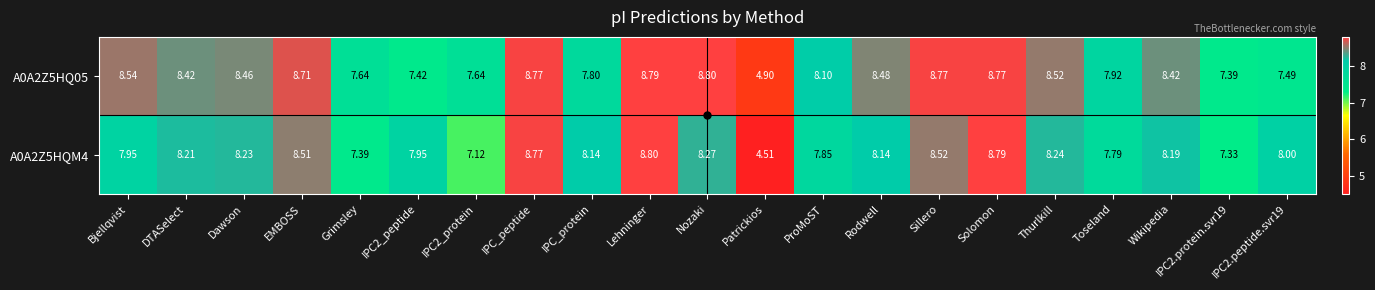

Is the value of A0A2Z5HQ05 at Patrickios greater than the value of A0A2Z5HQM4 at Bjellqvist?

No